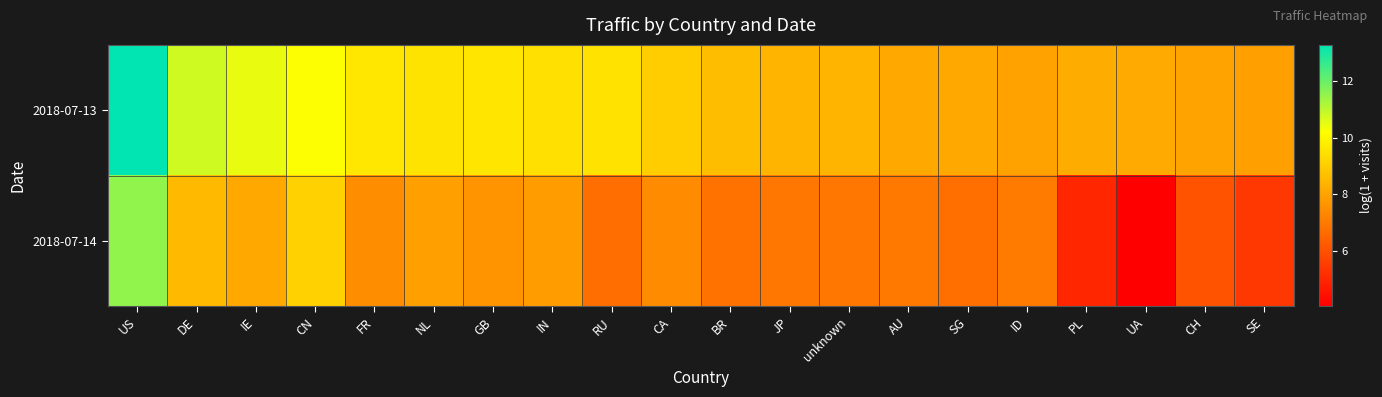

Between BR and IE, which is larger?

IE